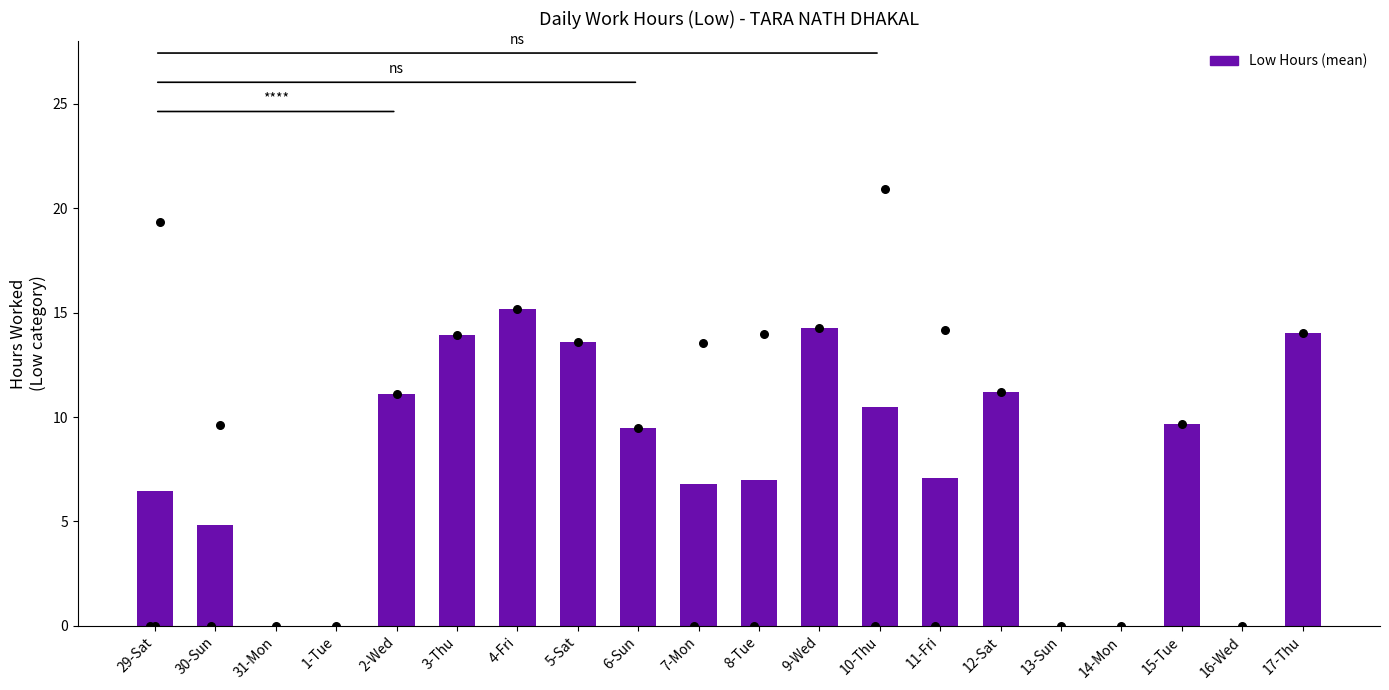

What is the ratio of the value at 11-Fri to the value at 2-Wed?

0.6